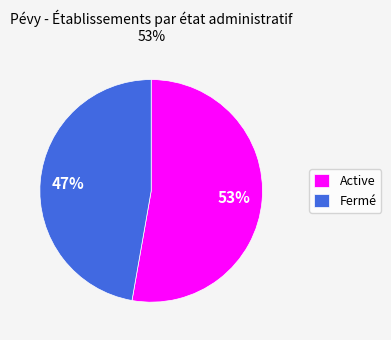

Is there a majority slice in this chart?

Yes